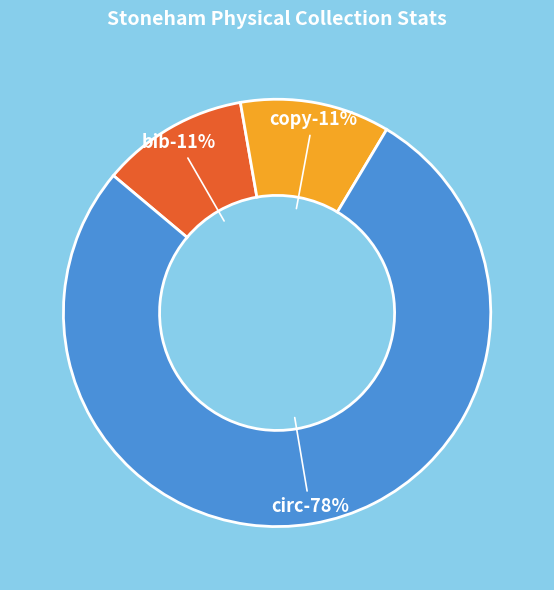

Between Circ Count and Bib Count, which is larger?

Circ Count